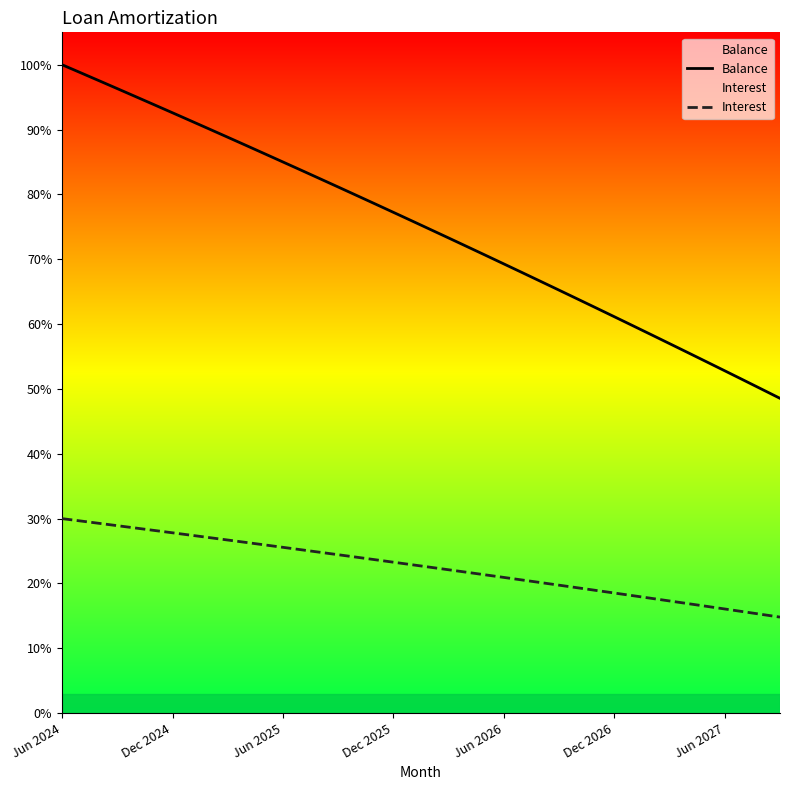

Rank the series at 34 from lowest to highest value.

Interest, Balance